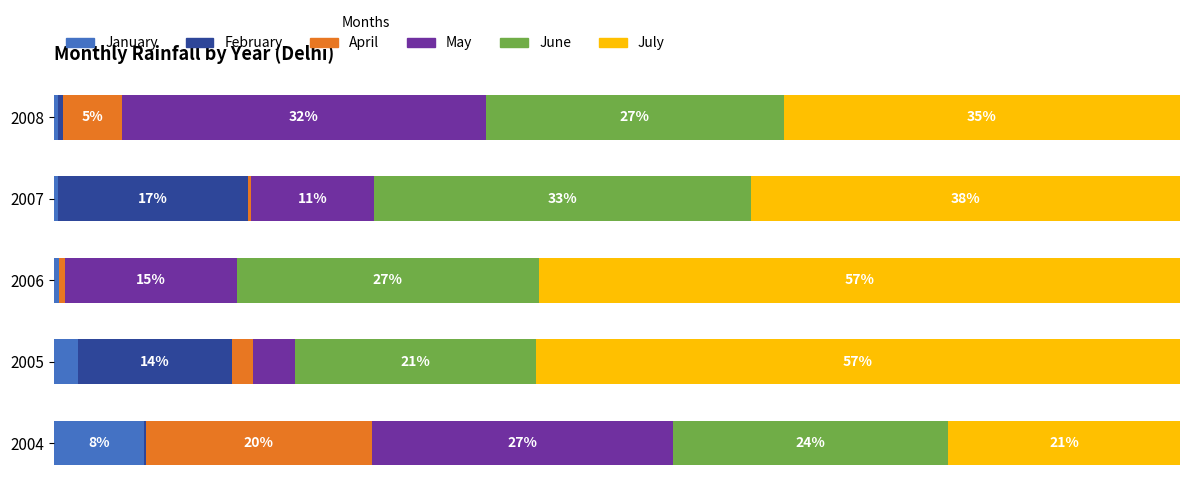

Which series has the largest total across all categories?

July